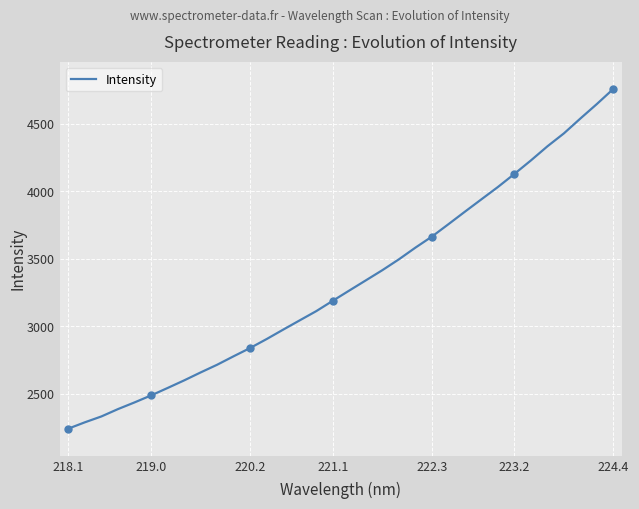

The value of Intensity at 221.1 is 929.8. True or false?

False